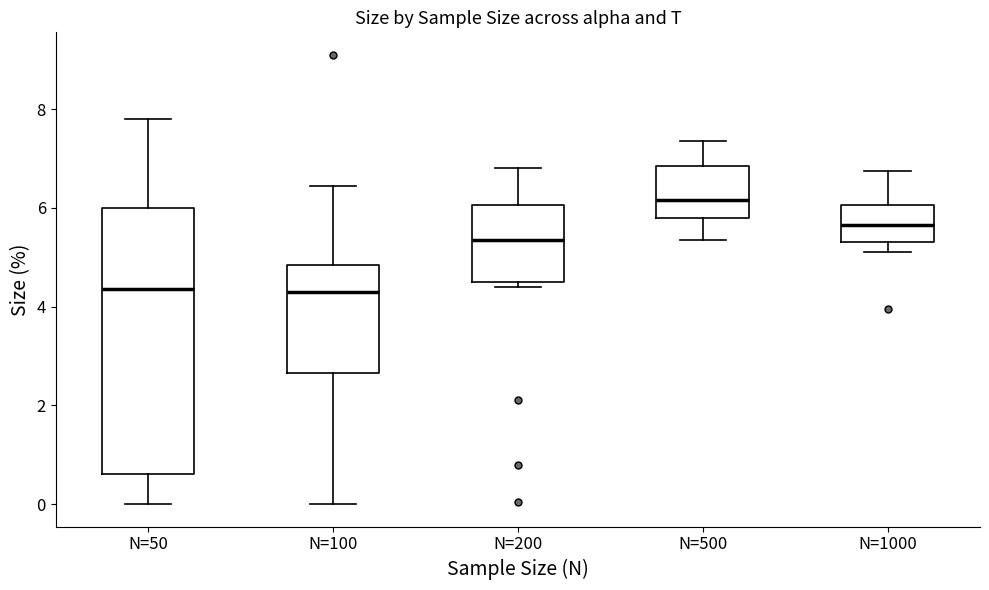

Which box is the tallest, from its lower edge to its upper edge?

N=50